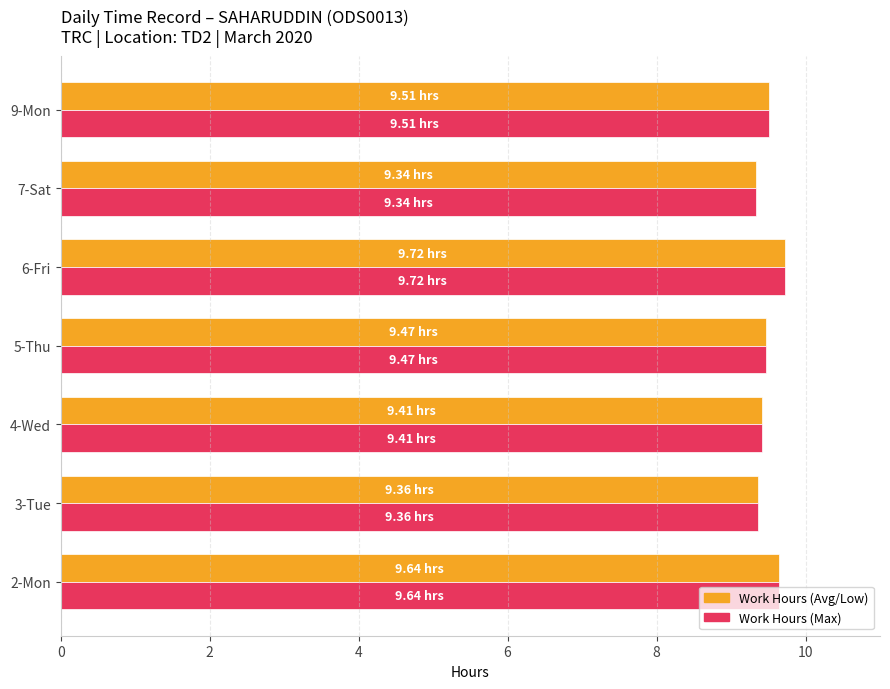

What is the total value across all series at 4-Wed?

18.8